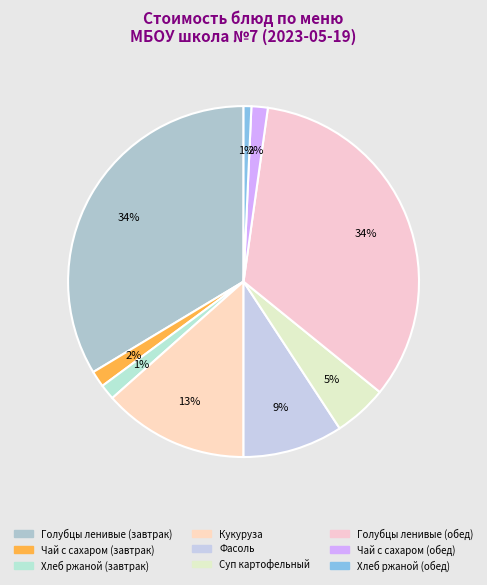

Is it true that Кукуруза is 23% of the pie?

False